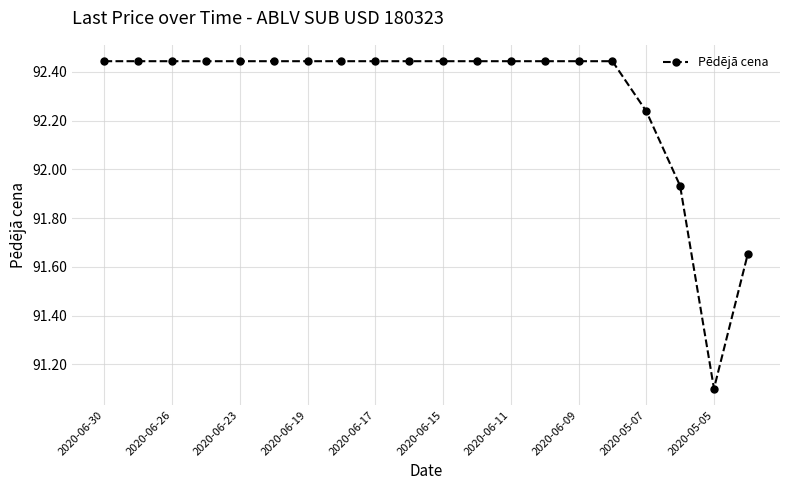

What is the difference between the maximum and second lowest values?

0.8